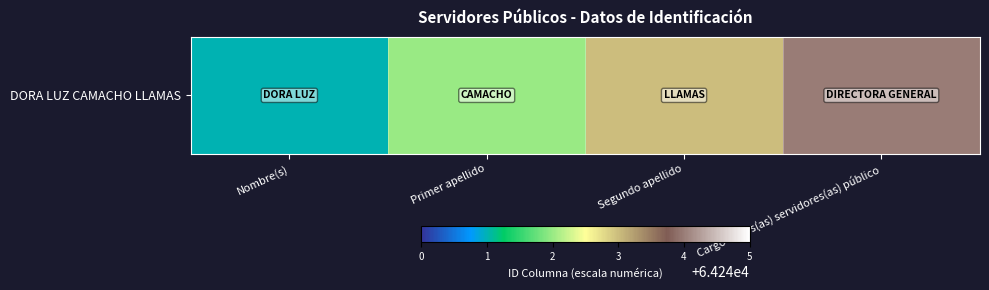

How many categories are shown in the chart?

4